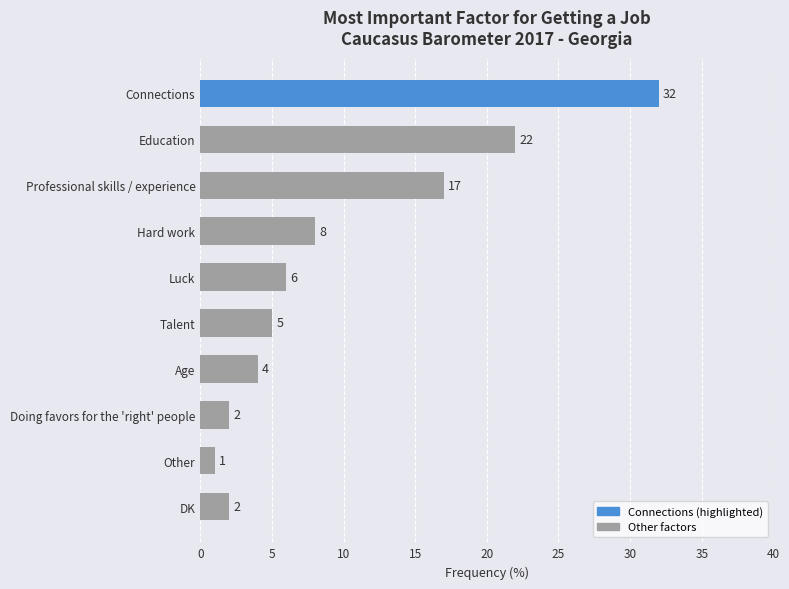

What is the sum of all values?

99